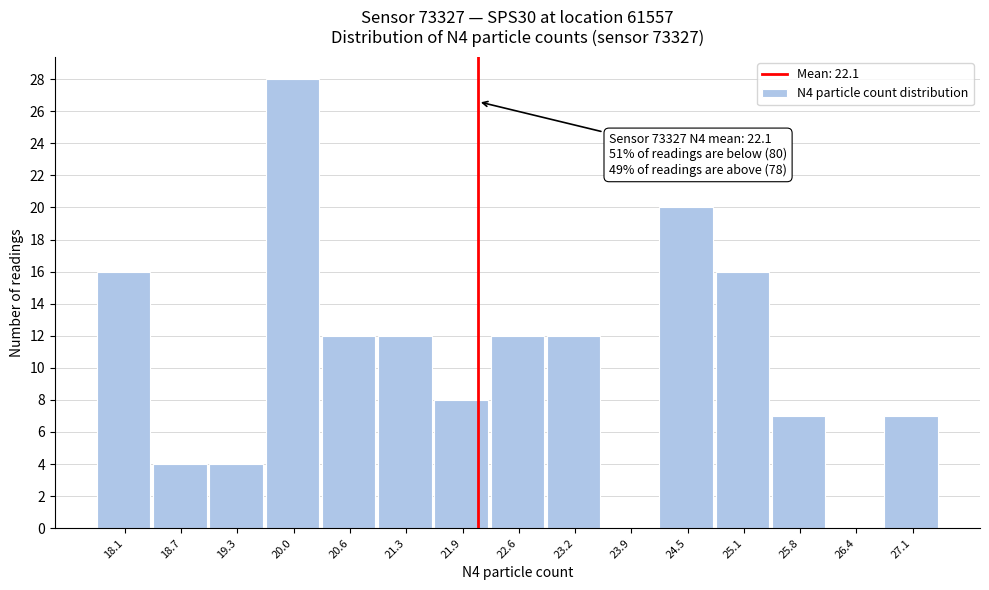

Which range on the x-axis has the tallest bar?

19.7 to 20.3